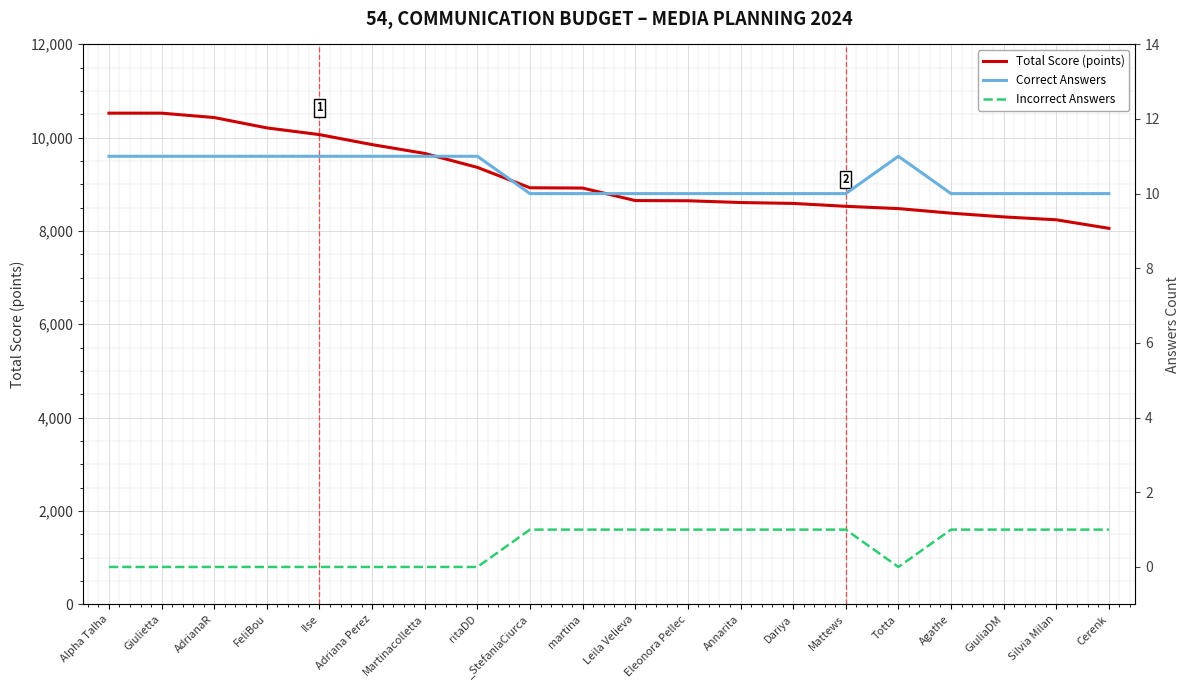

List the labels in order of Total Score (points) value, smallest first.

Cerenk, Silvia Milan, GiuliaDM, Agathe, Totta, Mattews, Dariya, Annarita, Eleonora Pellec, Leila Velieva, martina, _StefaniaCiurca, ritaDD, Martinacolletta, Adriana Perez, Ilse, FeliBou, AdrianaR, Alpha Talha, Giulietta